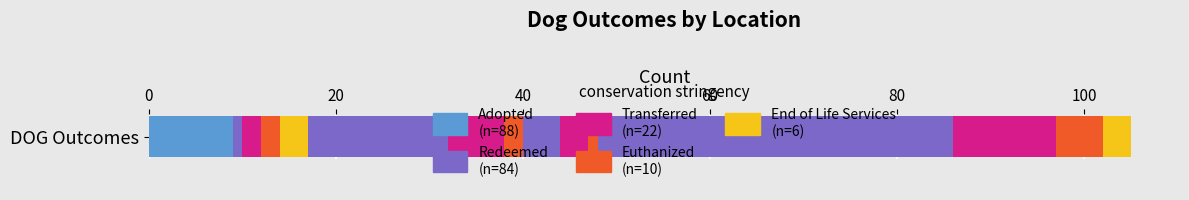

At 60, list the series in order from smallest to largest.

Adopted, Redeemed, Transferred, Euthanized, End of Life Services